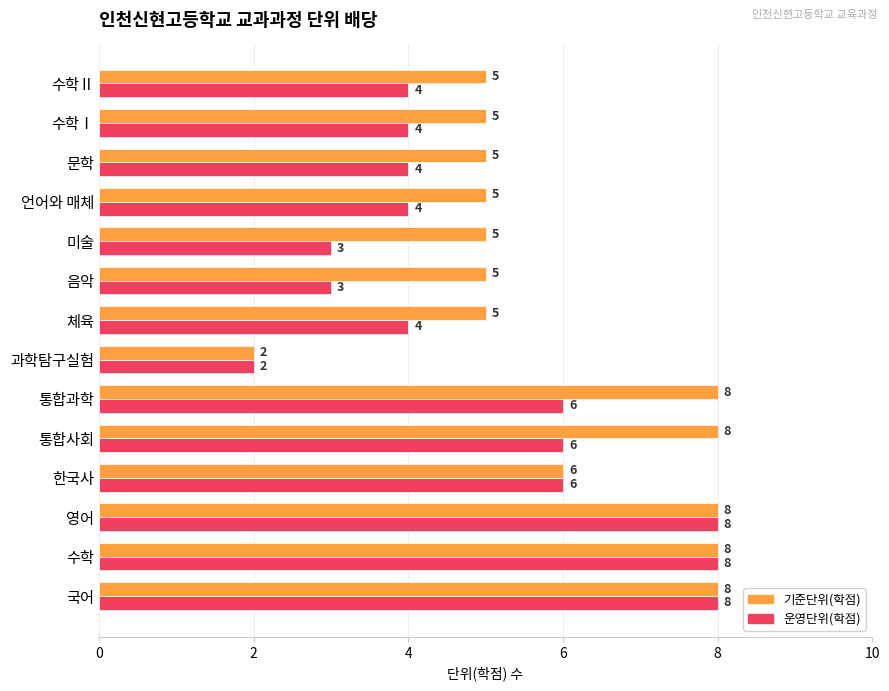

What is the average value of the 운영단위(학점) series?

5